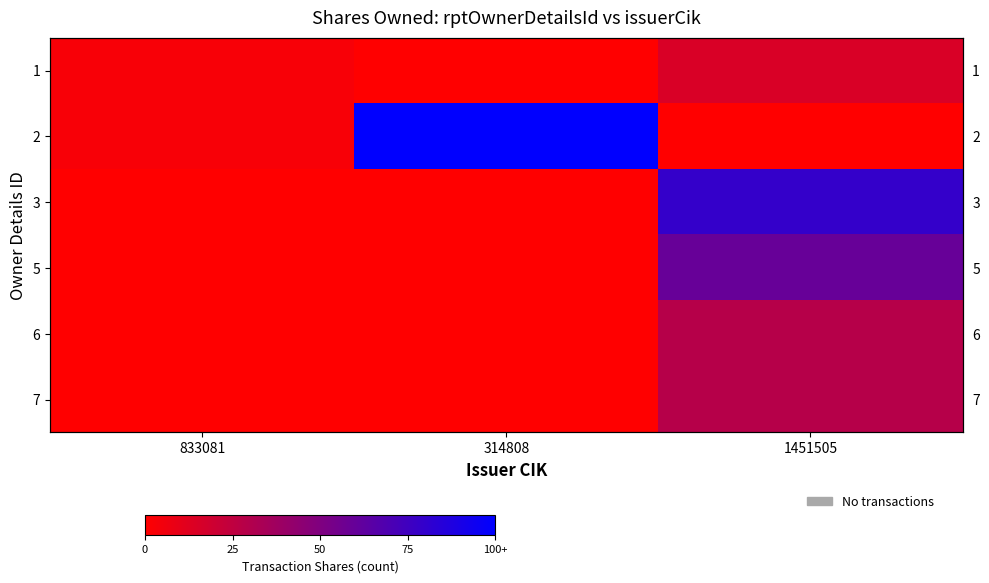

At how many categories does at least one series exceed 99?

2